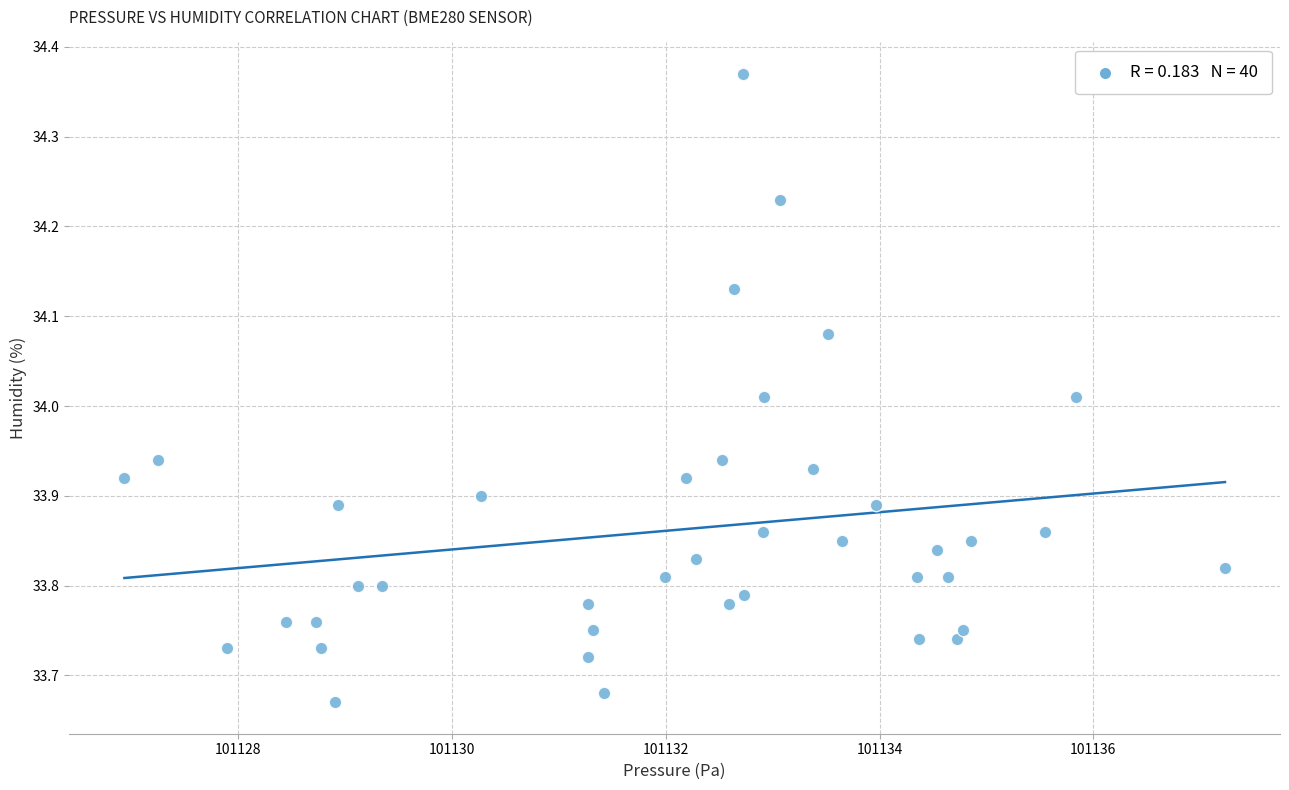

What is the range of Y values (max minus min)?

0.7